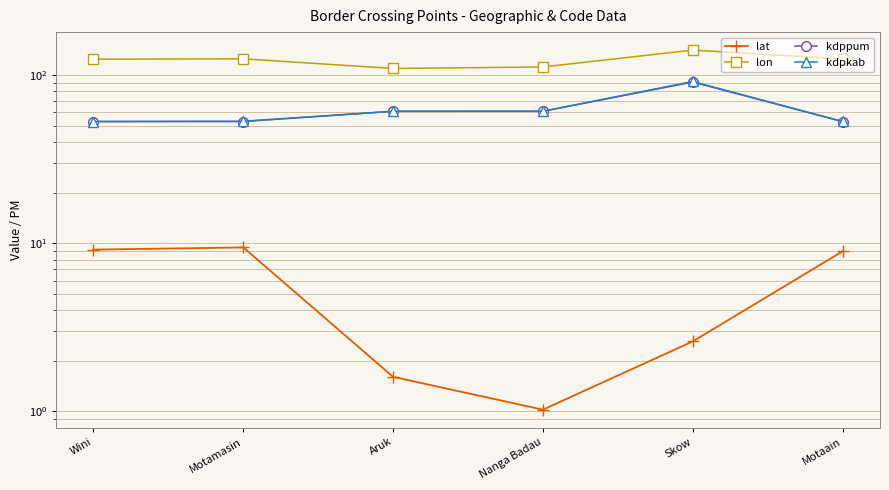

What is the label of the 6th point from the left?

Motaain